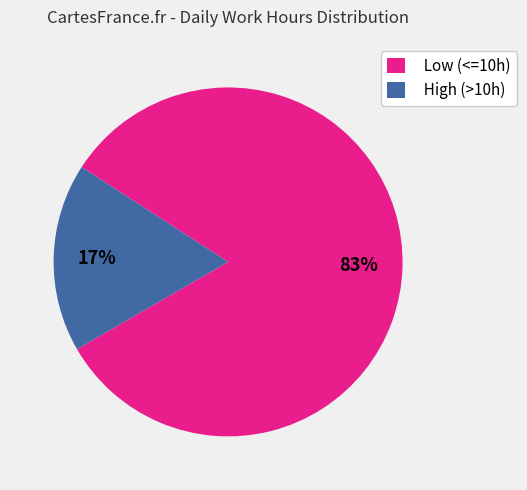

Between High (>10h) and Low (<=10h), which is larger?

Low (<=10h)